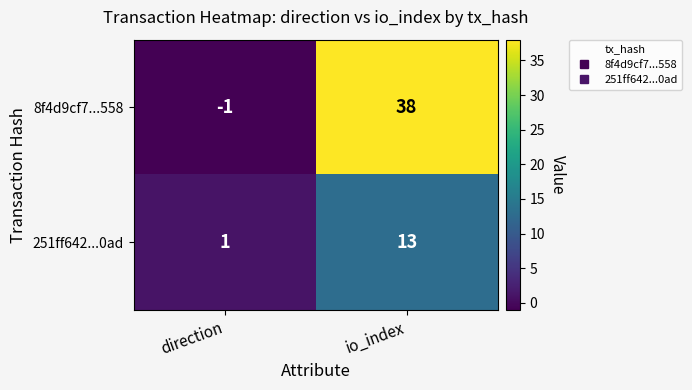

Rank the series by their average value, from highest to lowest.

8f4d9cf7...558, 251ff642...0ad